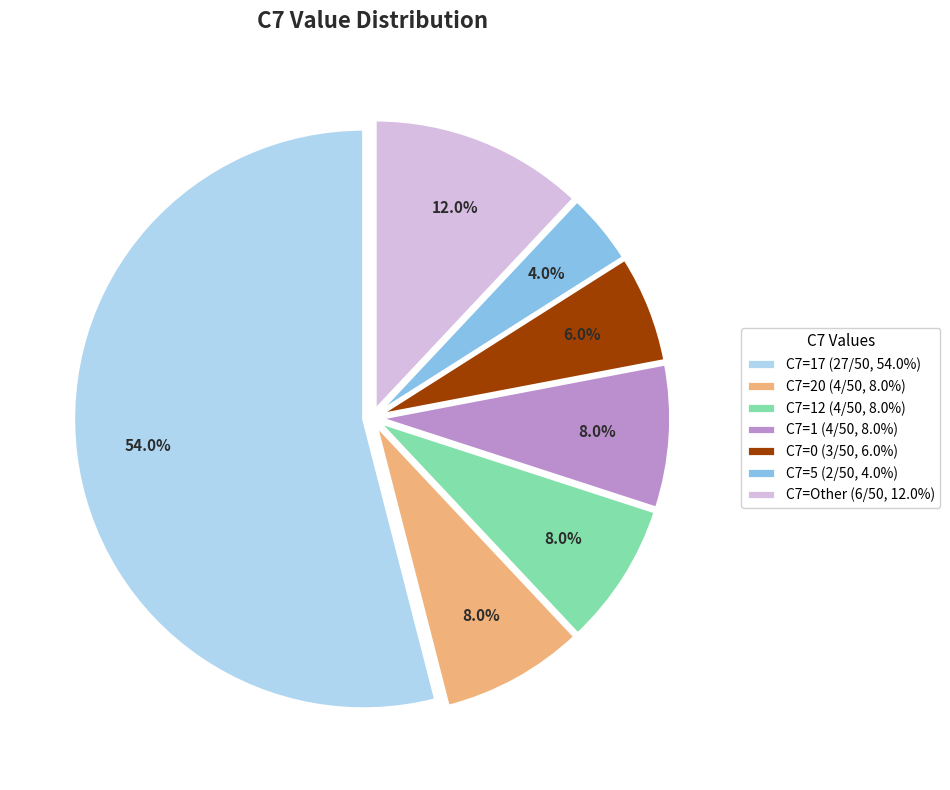

To the nearest percent, what is the difference between the largest and smallest slice percentages?

50%